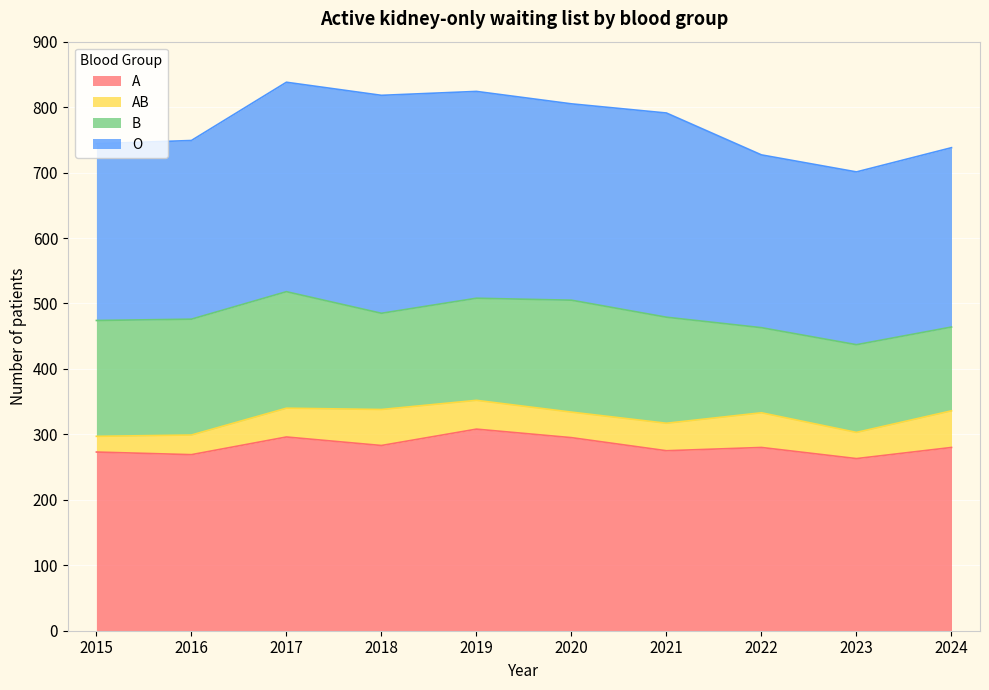

Which series has the largest total across all categories?

O